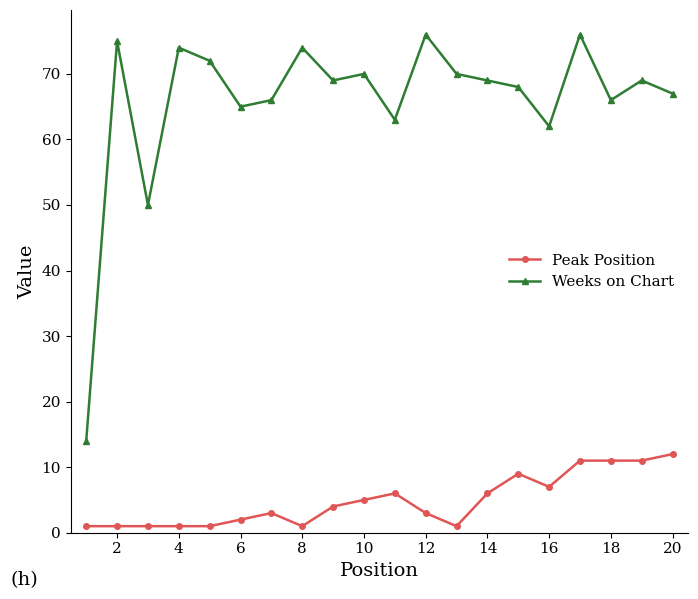

Count the number of data series in this chart.

2